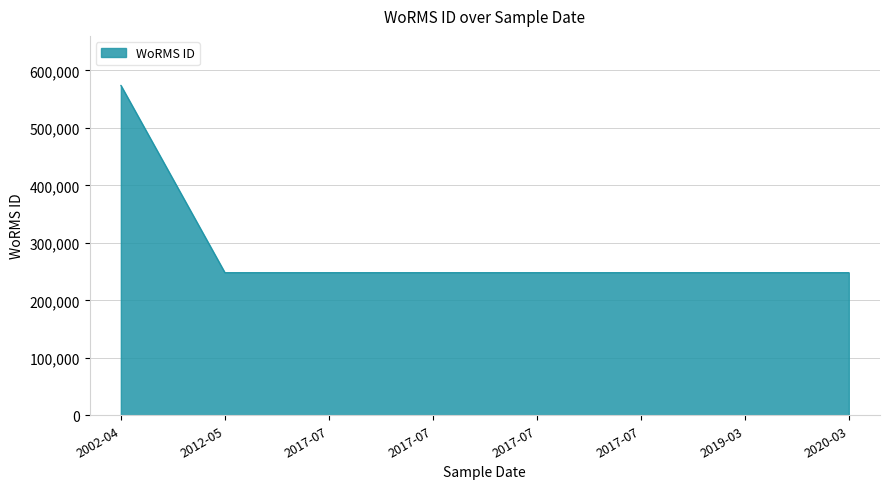

Does the chart display data point markers on the line(s)?

No